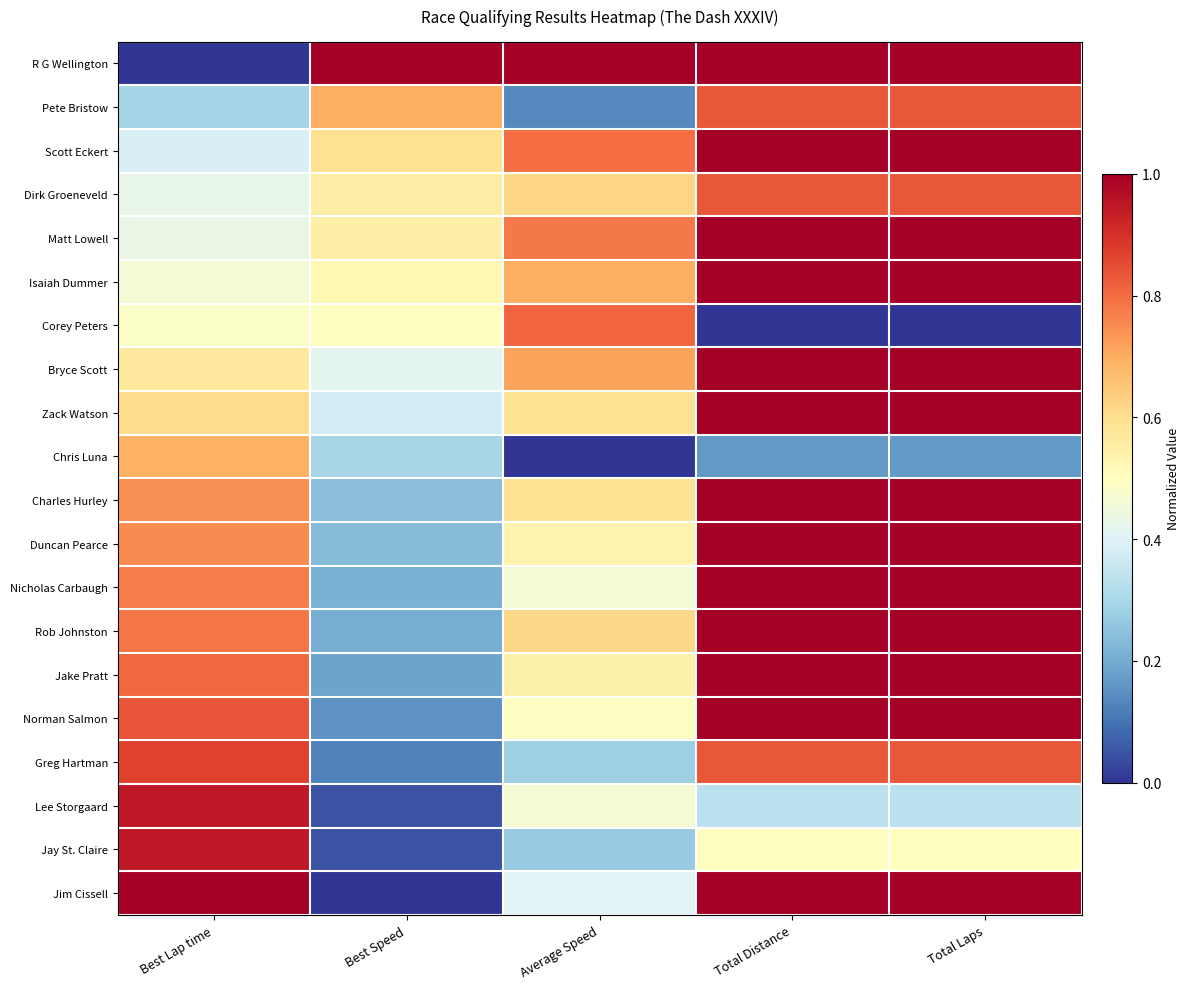

Reading left to right, transcribe all the data shown in this chart.

R G Wellington: Best Lap time=0.0	Best Speed=1.0	Average Speed=1.0	Total Distance=1.0	Total Laps=1.0
Pete Bristow: Best Lap time=0.3	Best Speed=0.7	Average Speed=0.1	Total Distance=0.8	Total Laps=0.8
Scott Eckert: Best Lap time=0.4	Best Speed=0.6	Average Speed=0.8	Total Distance=1.0	Total Laps=1.0
Dirk Groeneveld: Best Lap time=0.4	Best Speed=0.6	Average Speed=0.6	Total Distance=0.8	Total Laps=0.8
Matt Lowell: Best Lap time=0.4	Best Speed=0.6	Average Speed=0.8	Total Distance=1.0	Total Laps=1.0
Isaiah Dummer: Best Lap time=0.5	Best Speed=0.5	Average Speed=0.7	Total Distance=1.0	Total Laps=1.0
Corey Peters: Best Lap time=0.5	Best Speed=0.5	Average Speed=0.8	Total Distance=0.0	Total Laps=0.0
Bryce Scott: Best Lap time=0.6	Best Speed=0.4	Average Speed=0.7	Total Distance=1.0	Total Laps=1.0
Zack Watson: Best Lap time=0.6	Best Speed=0.4	Average Speed=0.6	Total Distance=1.0	Total Laps=1.0
Chris Luna: Best Lap time=0.7	Best Speed=0.3	Average Speed=0.0	Total Distance=0.2	Total Laps=0.2
Charles Hurley: Best Lap time=0.7	Best Speed=0.2	Average Speed=0.6	Total Distance=1.0	Total Laps=1.0
Duncan Pearce: Best Lap time=0.8	Best Speed=0.2	Average Speed=0.5	Total Distance=1.0	Total Laps=1.0
Nicholas Carbaugh: Best Lap time=0.8	Best Speed=0.2	Average Speed=0.5	Total Distance=1.0	Total Laps=1.0
Rob Johnston: Best Lap time=0.8	Best Speed=0.2	Average Speed=0.6	Total Distance=1.0	Total Laps=1.0
Jake Pratt: Best Lap time=0.8	Best Speed=0.2	Average Speed=0.5	Total Distance=1.0	Total Laps=1.0
Norman Salmon: Best Lap time=0.8	Best Speed=0.2	Average Speed=0.5	Total Distance=1.0	Total Laps=1.0
Greg Hartman: Best Lap time=0.9	Best Speed=0.1	Average Speed=0.3	Total Distance=0.8	Total Laps=0.8
Lee Storgaard: Best Lap time=0.9	Best Speed=0.0	Average Speed=0.5	Total Distance=0.3	Total Laps=0.3
Jay St. Claire: Best Lap time=0.9	Best Speed=0.0	Average Speed=0.3	Total Distance=0.5	Total Laps=0.5
Jim Cissell: Best Lap time=1.0	Best Speed=0.0	Average Speed=0.4	Total Distance=1.0	Total Laps=1.0